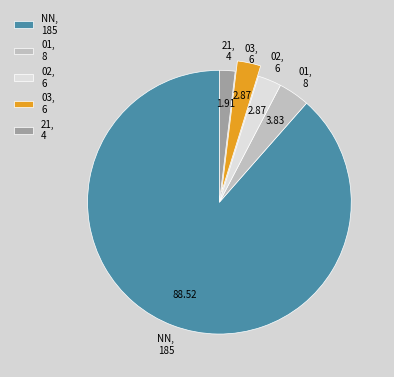

How many slices are in this pie chart?

5